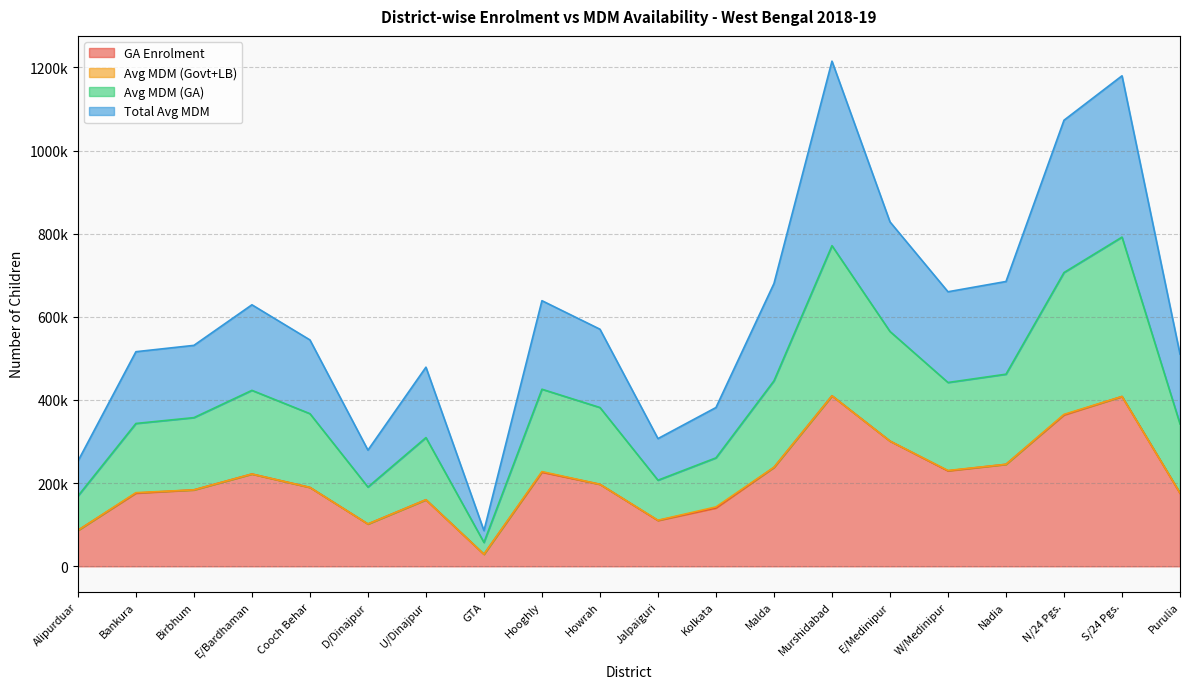

At which label does Avg MDM (GA) first exceed 381873?

E/Bardhaman